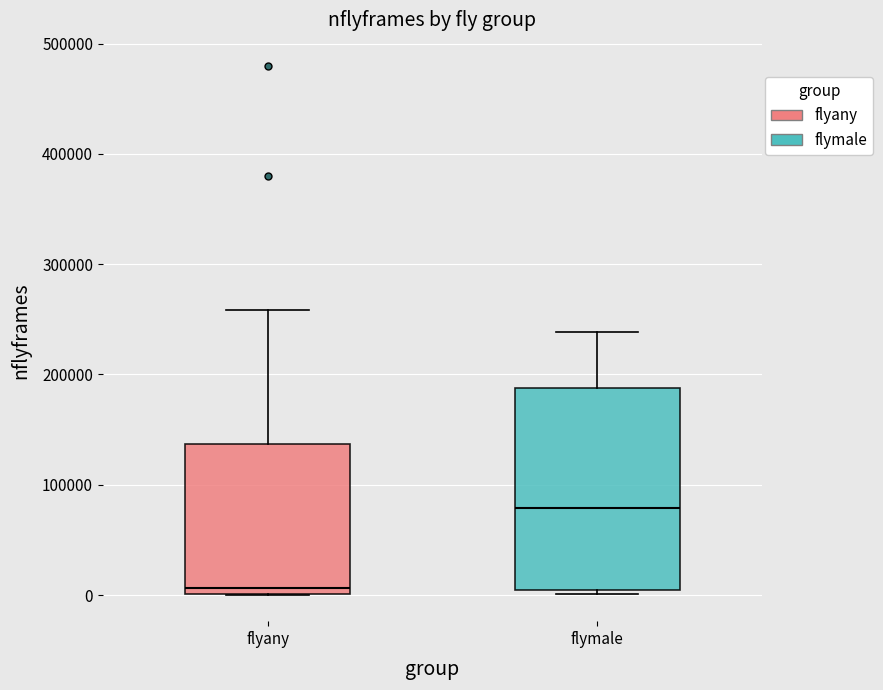

Where is the lower edge of the box for flyany on the y-axis? The values are not printed on the chart, so give them approximately, as read against the axis.

0